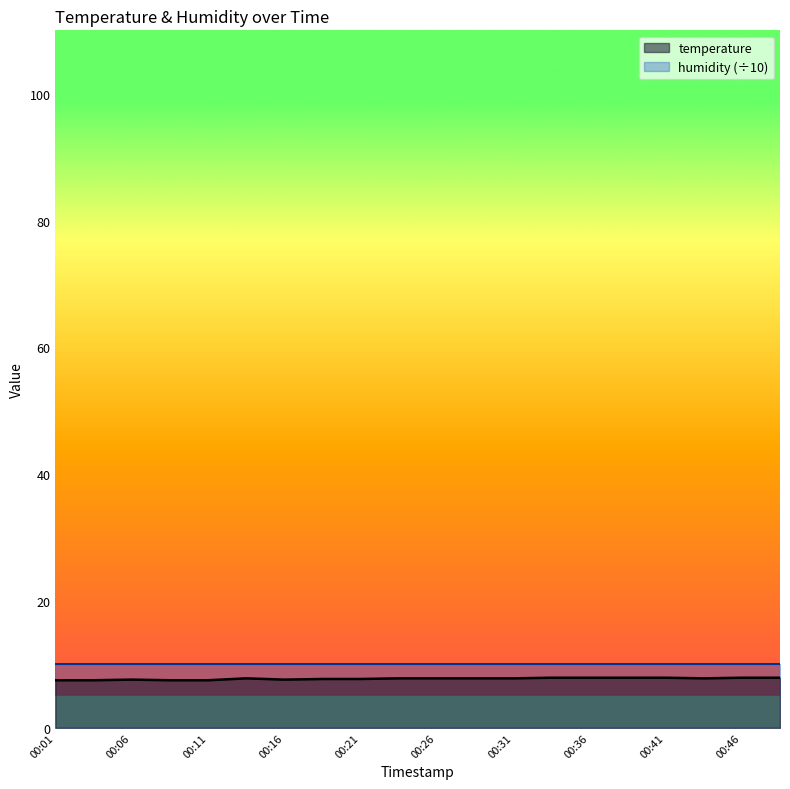

What is the value of the 19th point from the left?

7.9